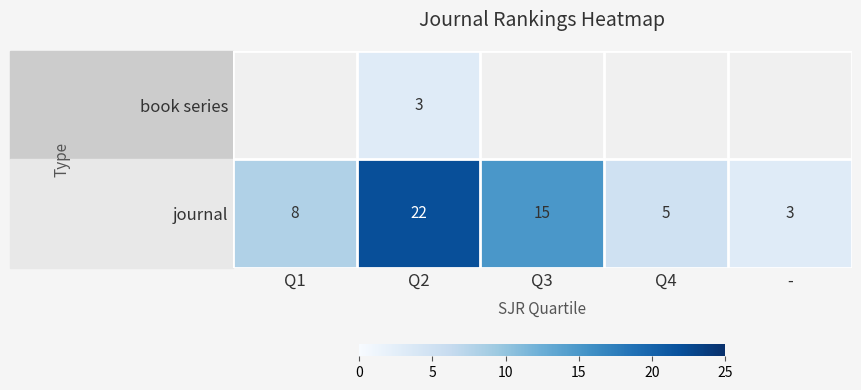

Rank the categories by journal value from lowest to highest.

-, Q4, Q1, Q3, Q2